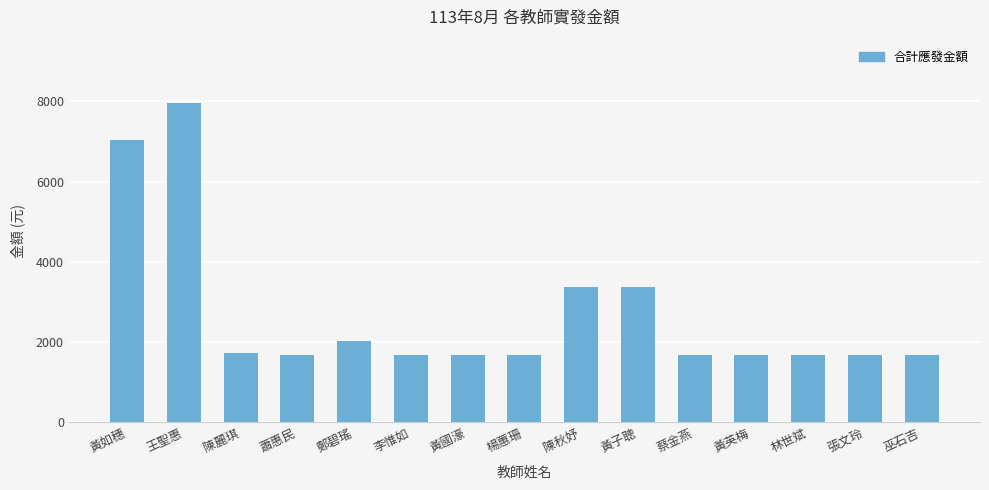

What is the difference between the maximum and minimum values?

6264